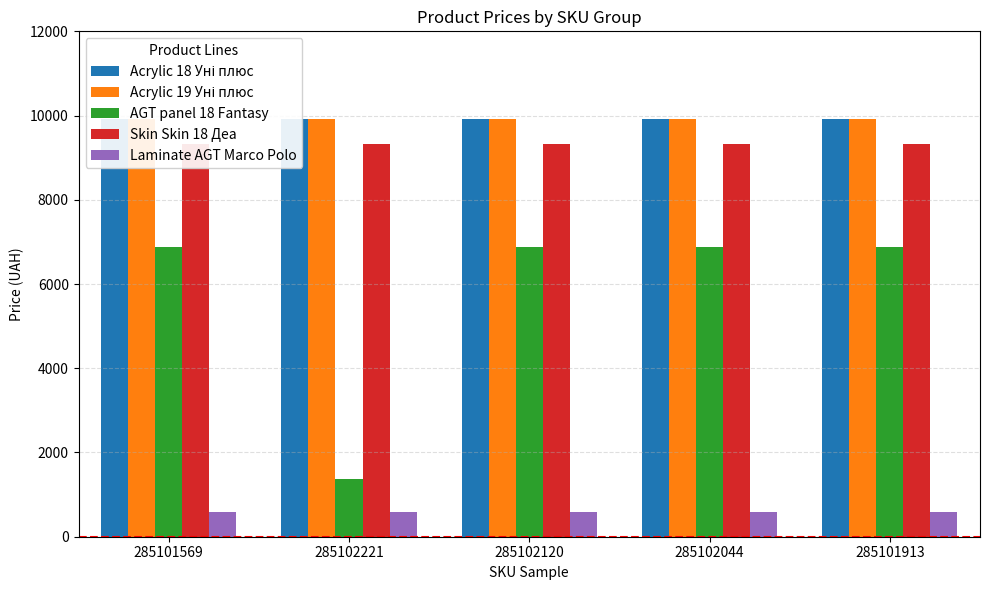

Reading left to right, list all the values displayed in this chart.

Acrylic 18 Уні плюс: 285101569=9908.5	285102221=9908.5	285102120=9908.5	285102044=9908.5	285101913=9908.5
Acrylic 19 Уні плюс: 285101569=9908.5	285102221=9908.5	285102120=9908.5	285102044=9908.5	285101913=9908.5
AGT panel 18 Fantasy: 285101569=6879.5	285102221=1366.3	285102120=6879.5	285102044=6879.5	285101913=6879.5
Skin Skin 18 Деа: 285101569=9321.4	285102221=9321.4	285102120=9321.4	285102044=9321.4	285101913=9321.4
Laminate AGT Marco Polo: 285101569=586.0	285102221=586.0	285102120=586.0	285102044=586.0	285101913=586.0